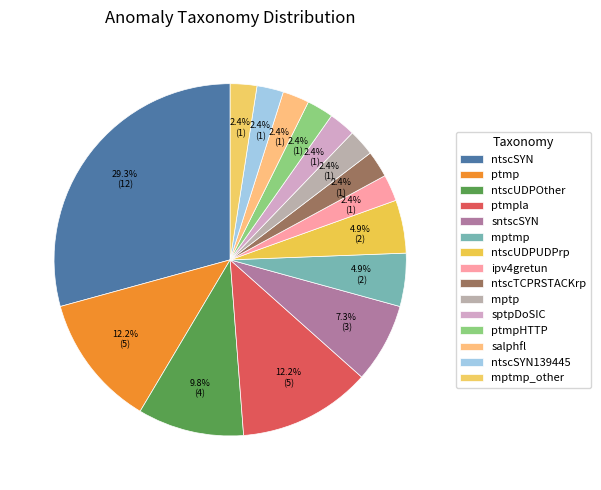

Is it true that mptmp_other is 2% of the pie?

True